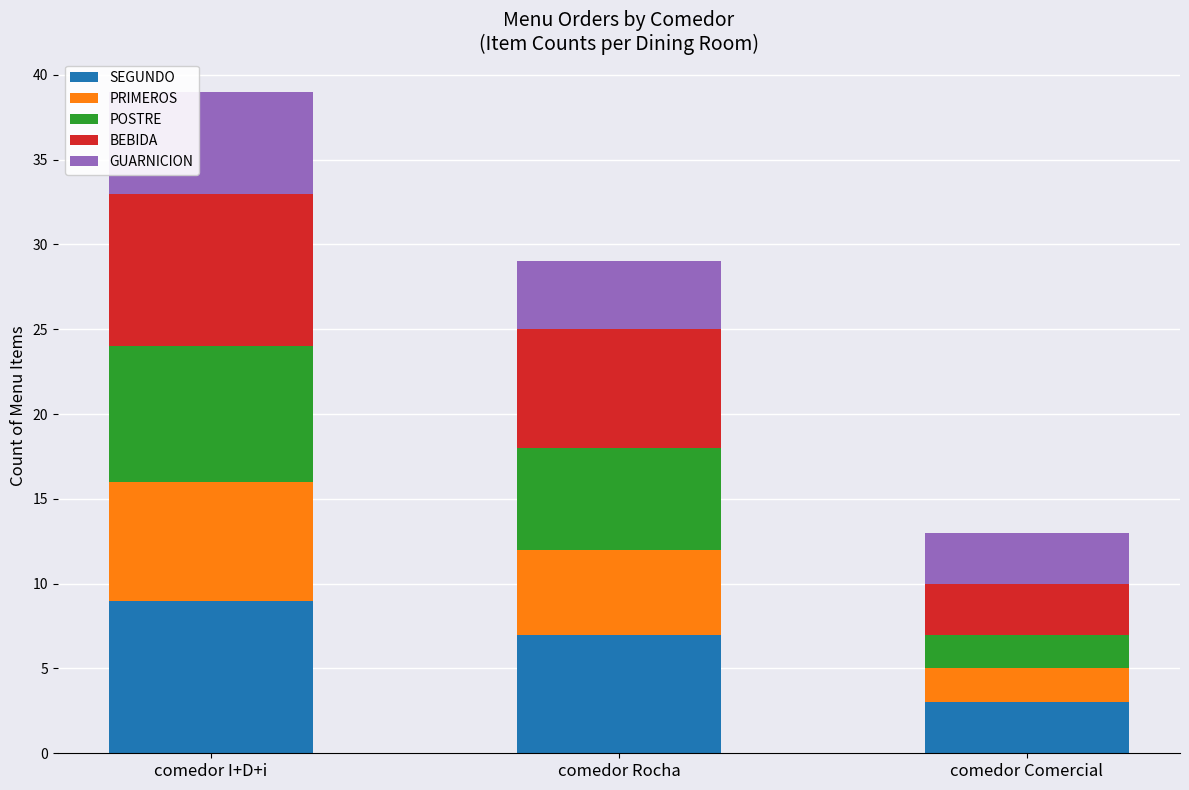

What value does the SEGUNDO series have at comedor Rocha?

7